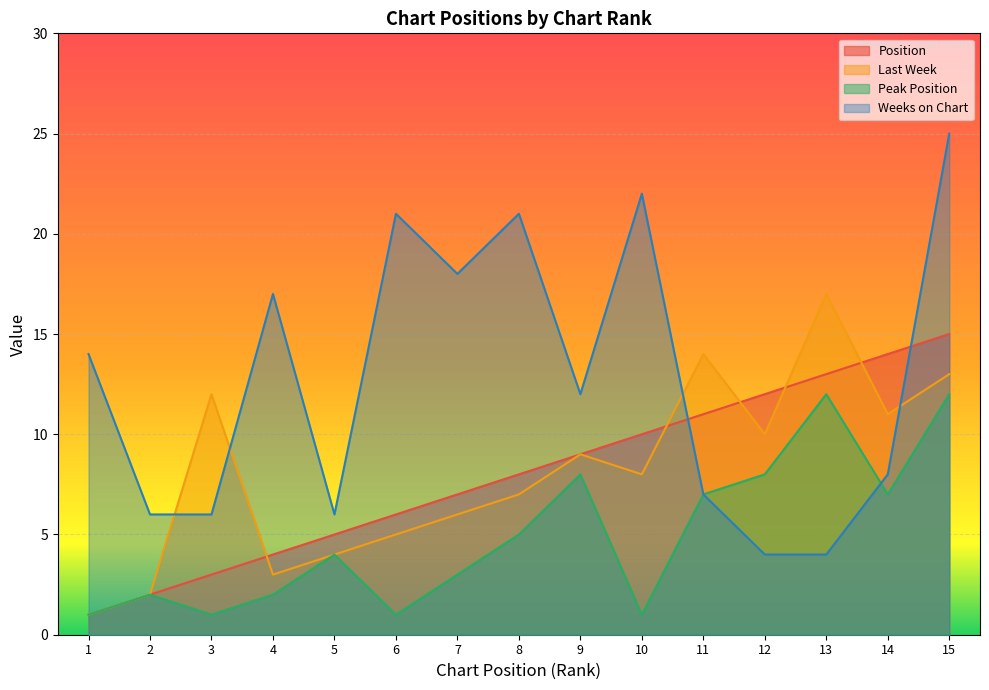

At which category does the chart reach its peak across all series?

15